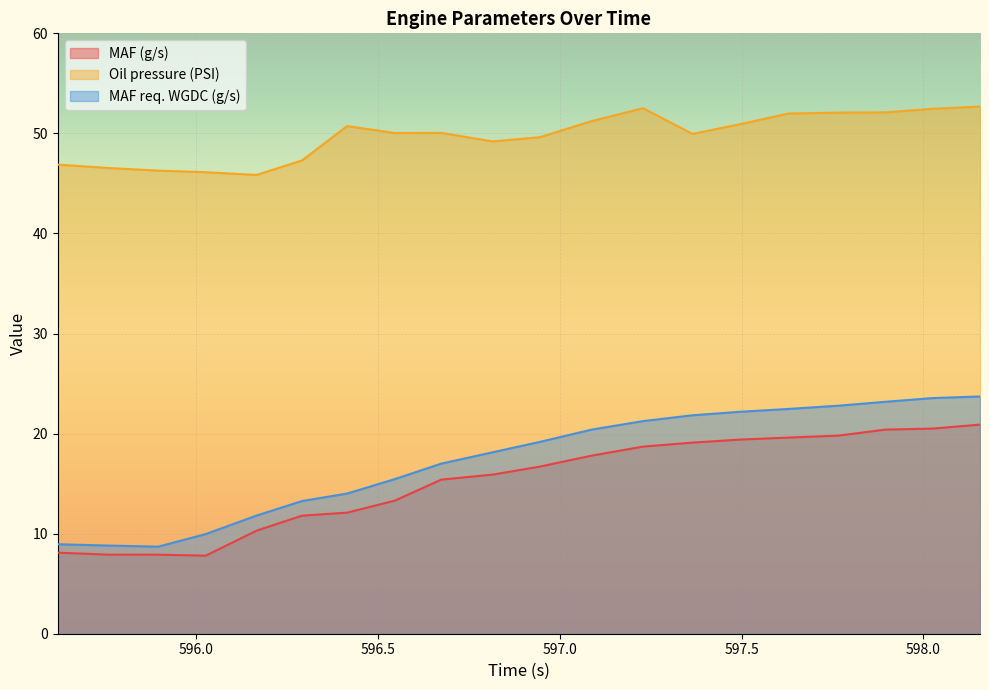

Reading right to left, extract all data points from this chart.

MAF (g/s): 20.9	20.5	20.4	19.8	19.6	19.4	19.1	18.7	17.8	16.7	15.9	15.4	13.3	12.1	11.8	10.3	7.8	7.9	7.9	8.1
Oil pressure (PSI): 52.7	52.5	52.1	52.1	52.0	50.9	50.0	52.5	51.2	49.6	49.2	50.0	50.0	50.7	47.3	45.9	46.1	46.3	46.5	46.9
MAF req. WGDC (g/s): 23.7	23.6	23.2	22.8	22.5	22.2	21.8	21.2	20.4	19.2	18.1	17.0	15.4	14.0	13.3	11.8	10.0	8.7	8.8	8.9